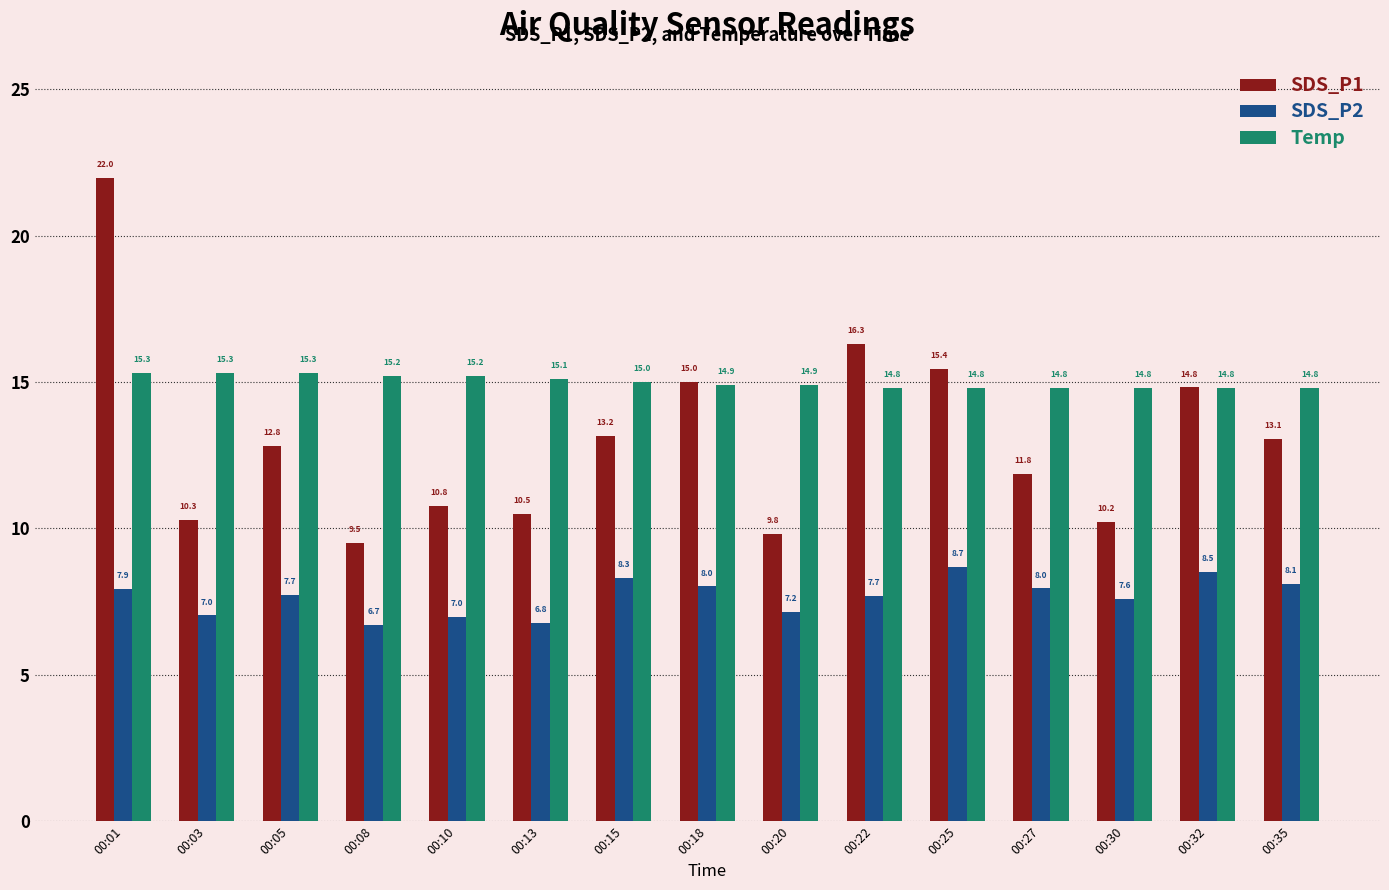

Which series has the widest spread of values?

SDS_P1